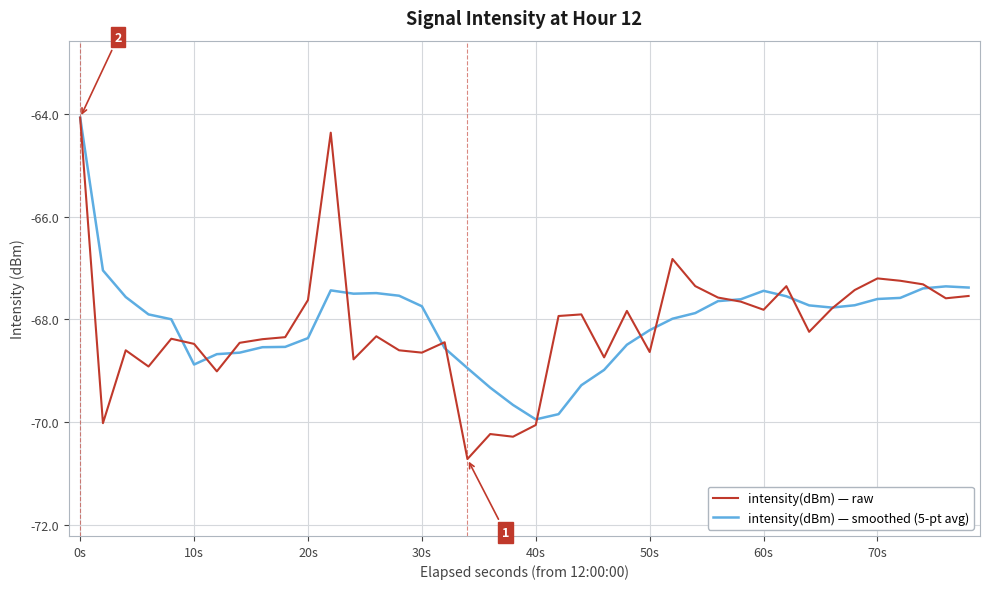

Which series has the widest spread of values?

intensity(dBm) — raw